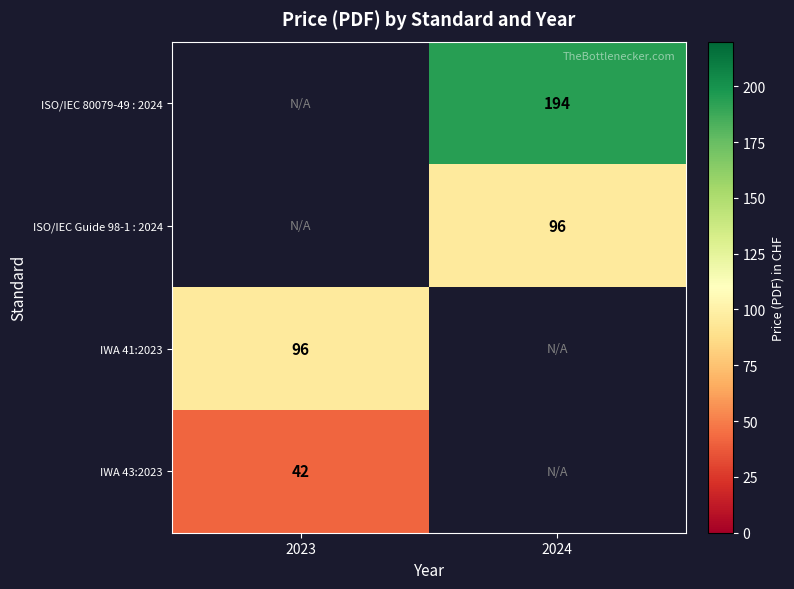

Is it true that ISO/IEC 80079-49 : 2024 equals 194 at 2024?

True